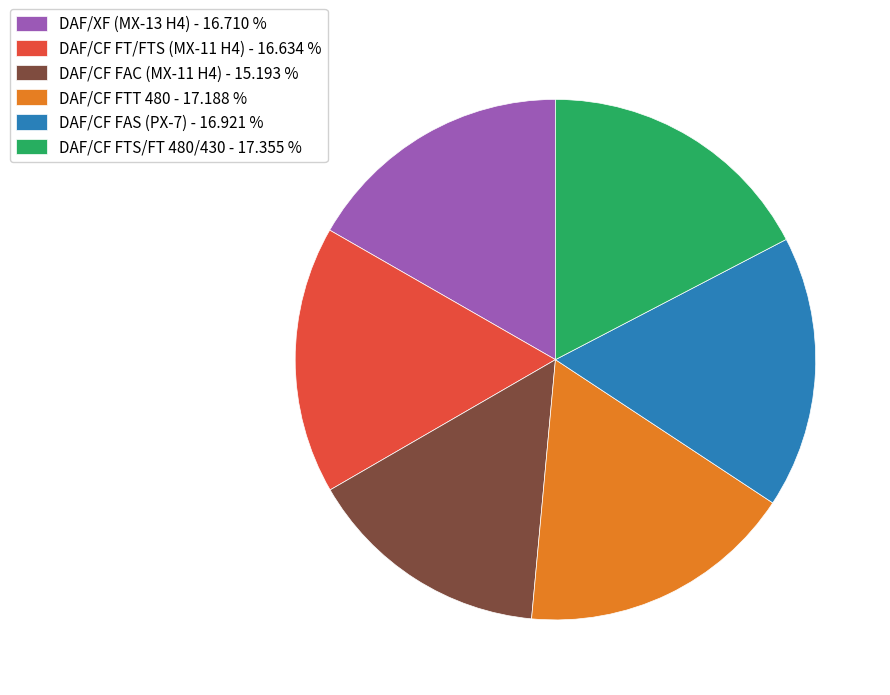

Approximately how many times larger is the value at DAF/CF FAC (MX-11 H4) compared to DAF/CF FTT 480?

0.9